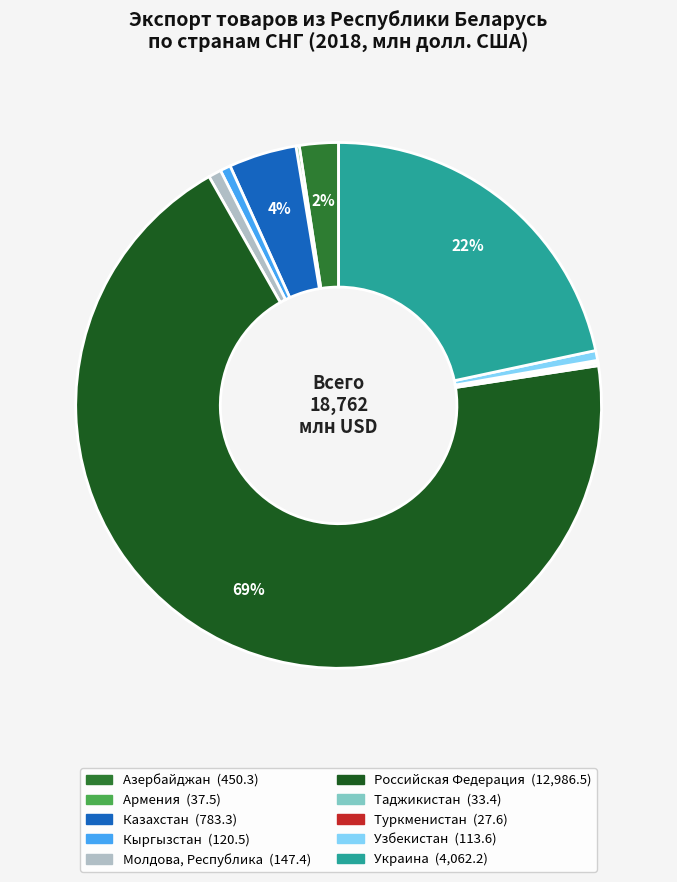

True or false: Азербайджан accounts for 13% of the total.

False